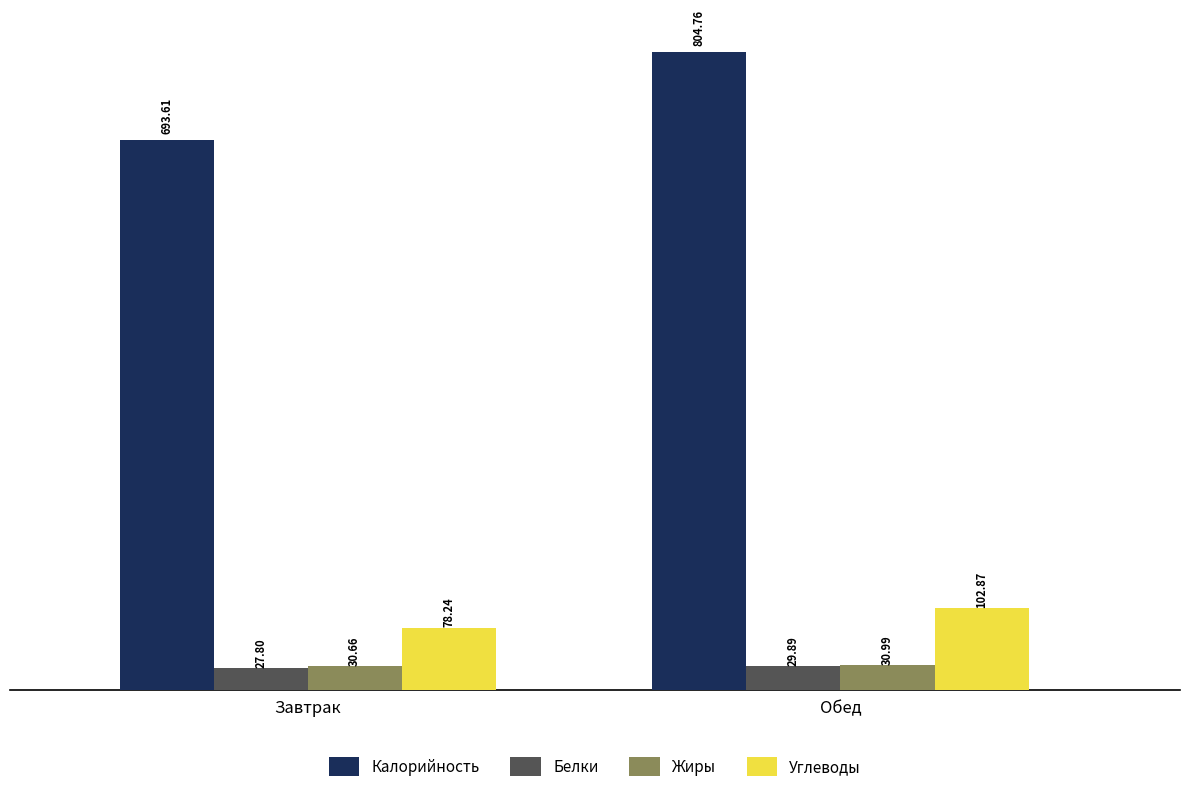

At which label does Калорийность first exceed 804?

Обед